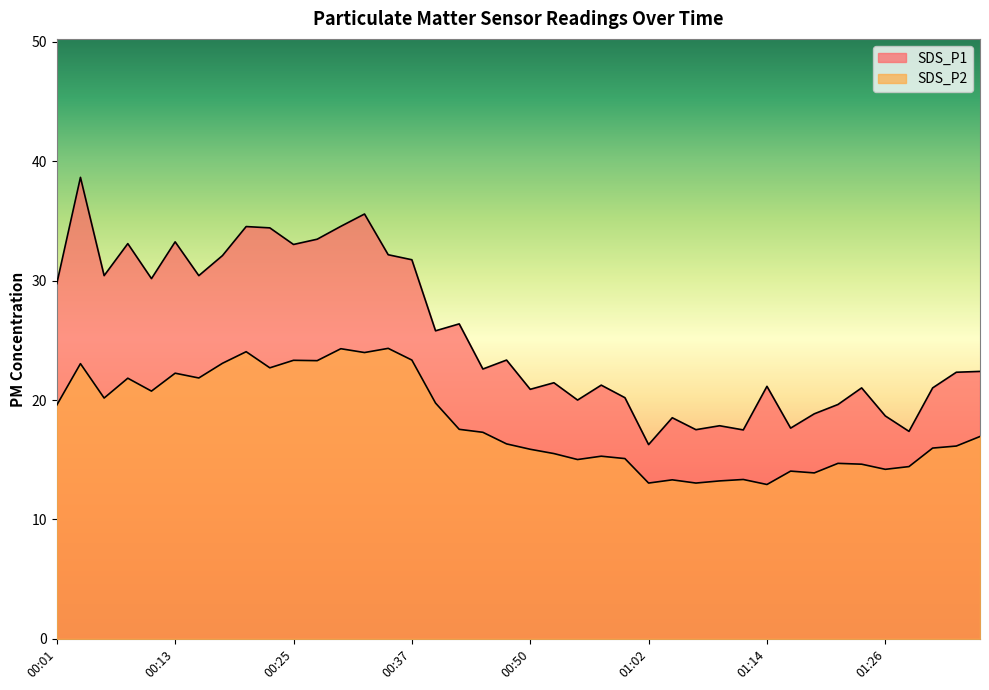

How many lines are shown in the chart?

2